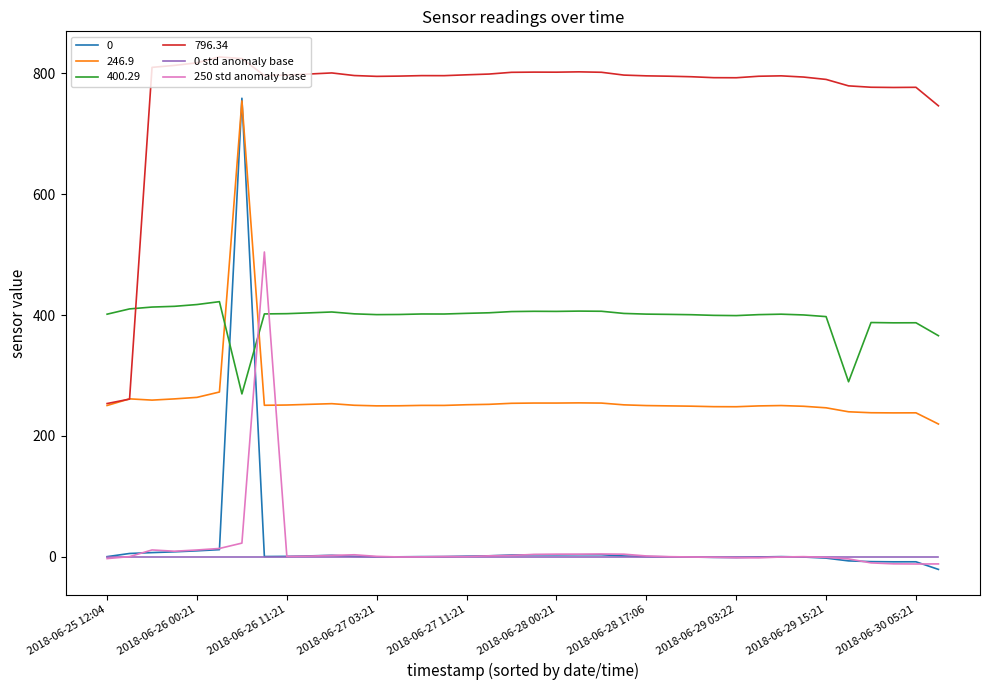

How many categories are shown in the chart?

38